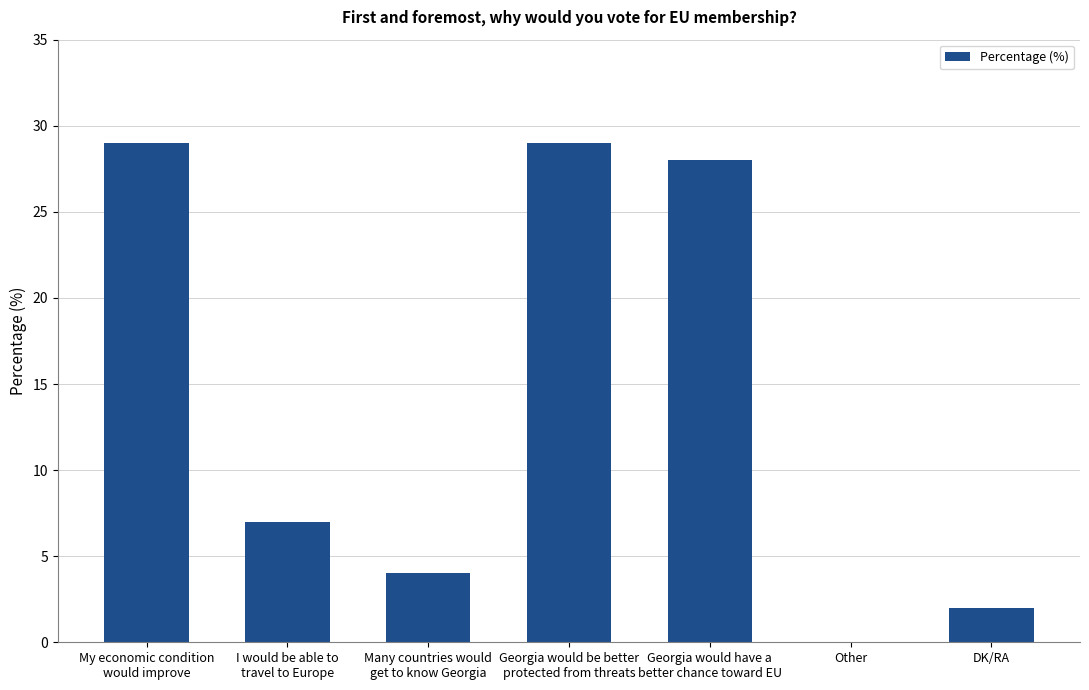

Reading right to left, extract all data points from this chart.

2	0	28	29	4	7	29